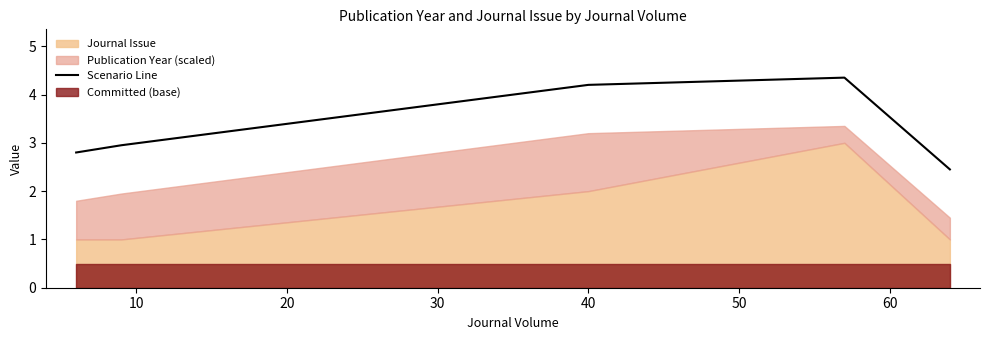

What is the minimum value for Scenario Line?

2.5